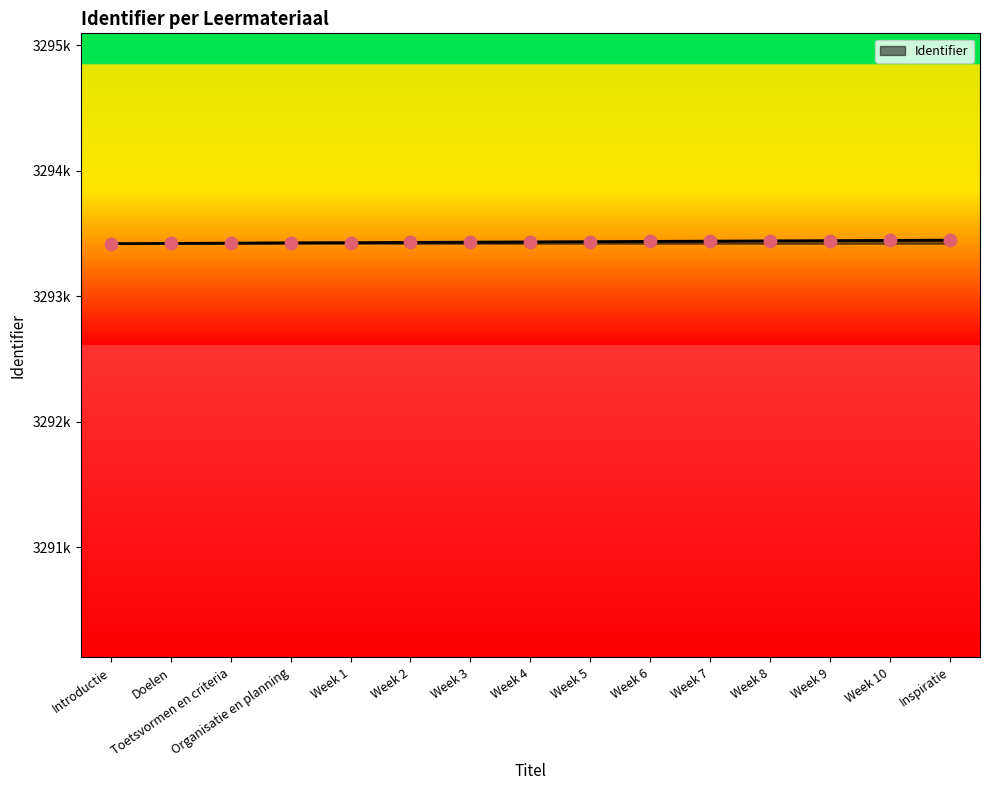

What is the change in value from Week 6 to Week 7?

+2